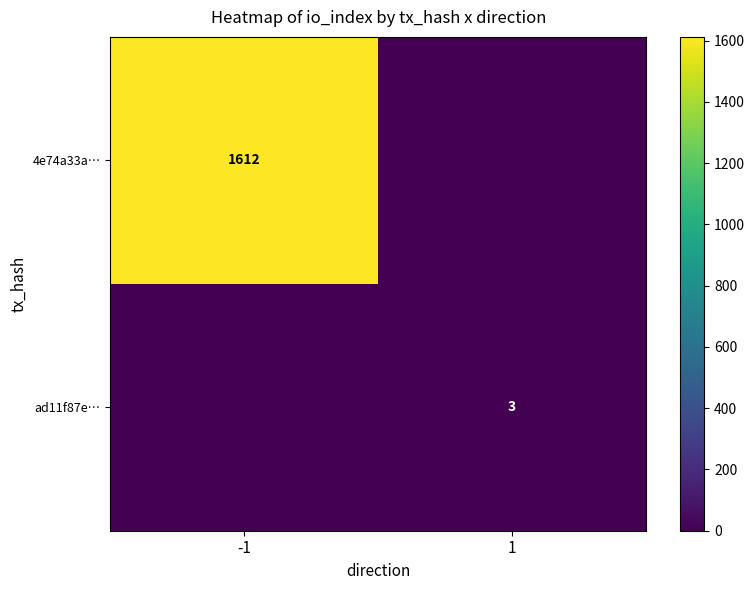

True or false: 4e74a33a… has a value of 2708 at -1.

False